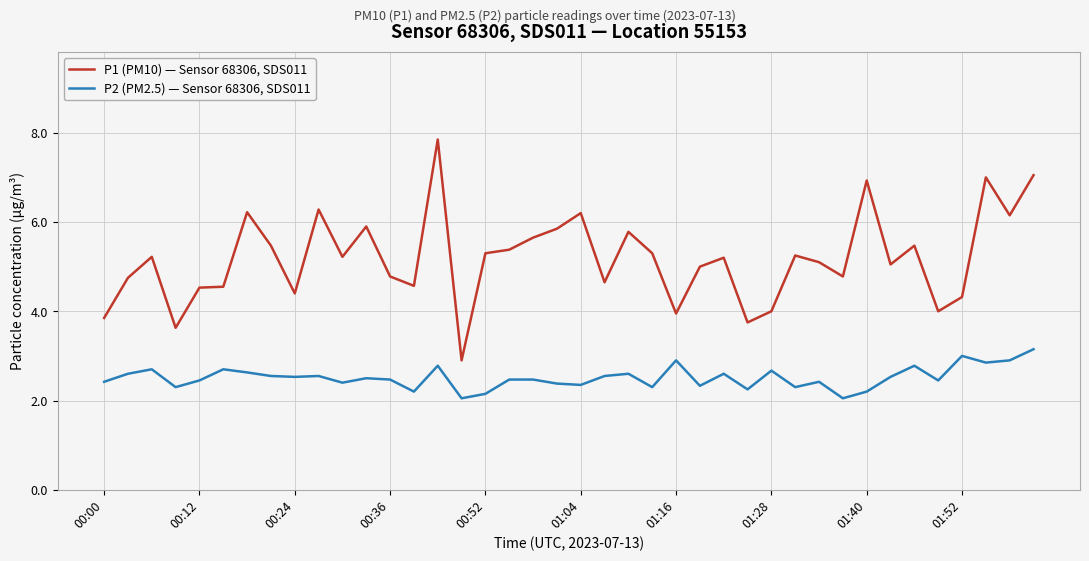

Rank the series by their average value, from highest to lowest.

P1 (PM10) — Sensor 68306, SDS011, P2 (PM2.5) — Sensor 68306, SDS011